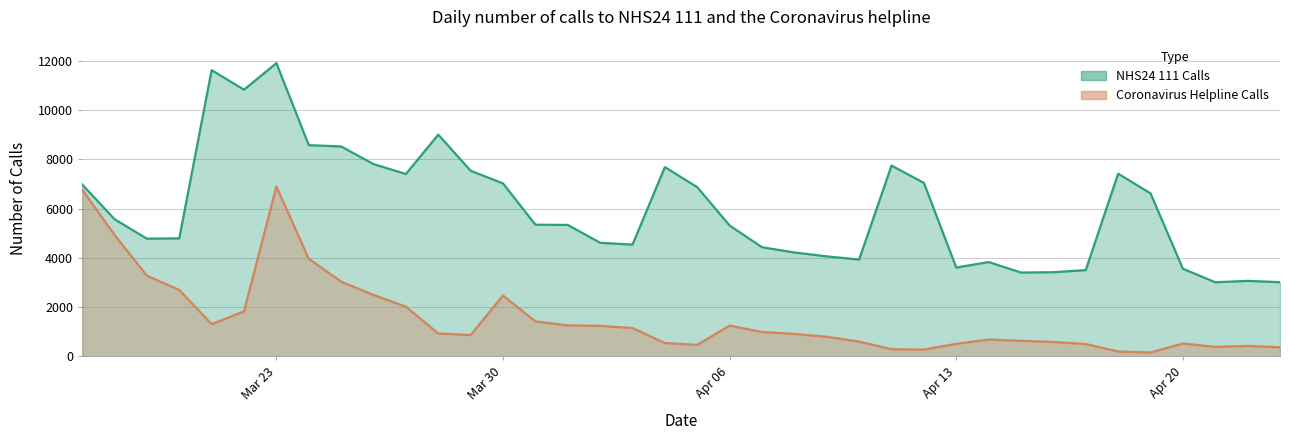

How many data points in Coronavirus Helpline Calls are above 925?

18